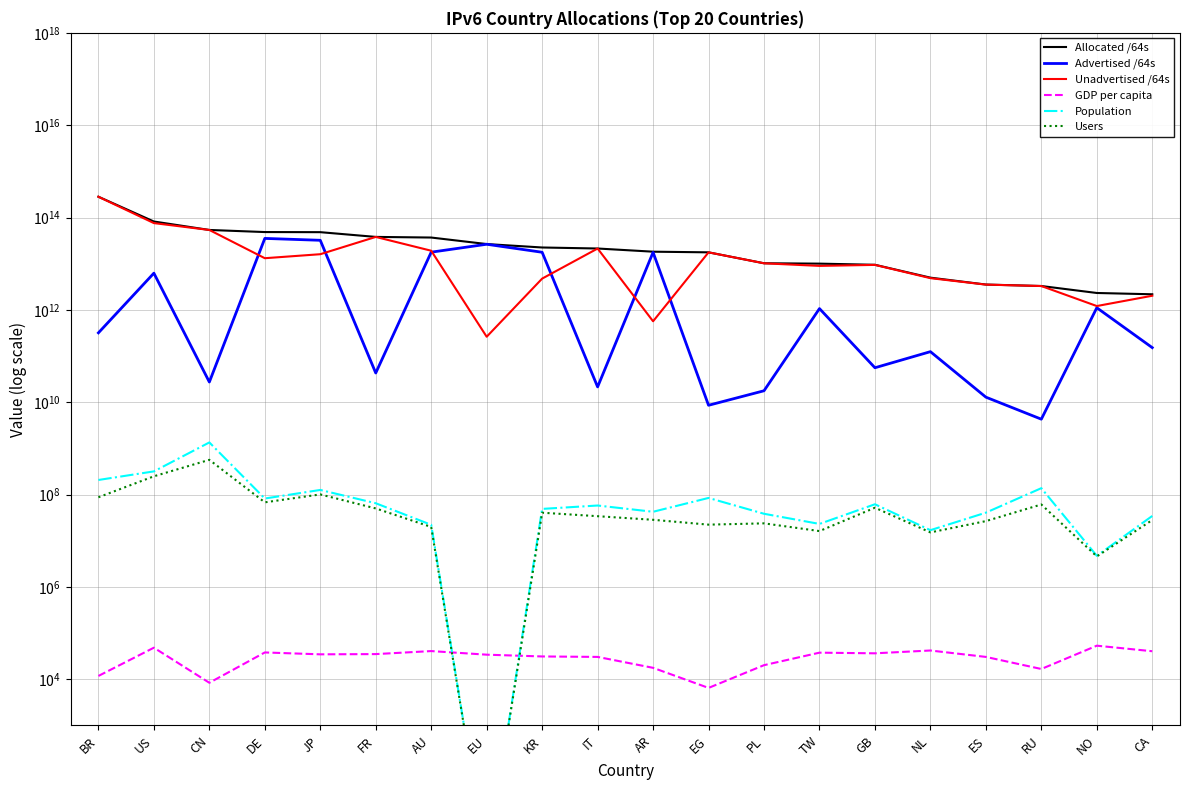

True or false: Allocated /64s has more than 1 points higher than both neighbors.

False